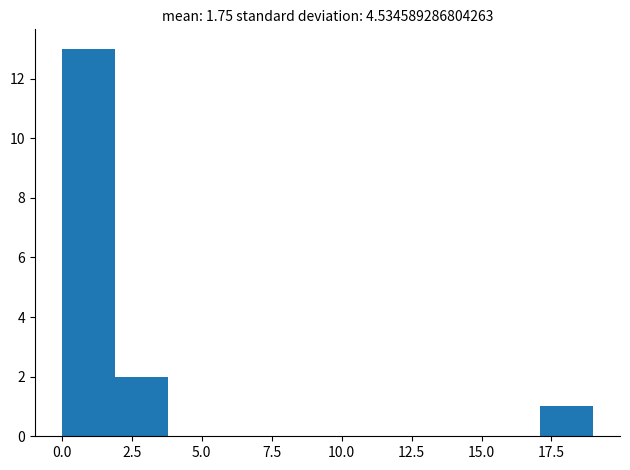

Around what value on the x-axis is the tallest bar? Give the approximate position of its centre, as read against the axis.

1.0